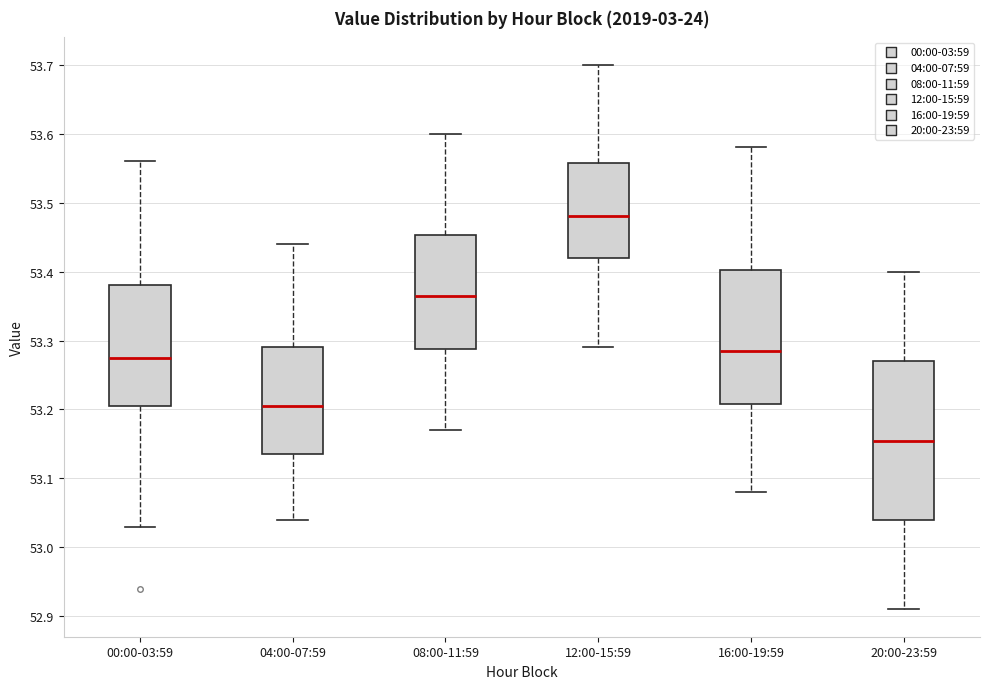

Reading left to right, read every box against the y-axis: the position of its median line, the range the box covers, and the ends of its whiskers. The values are not printed on the chart, so give them approximately, as read against the axis.

00:00-03:59: median 53.28, box 53.21 to 53.38, whiskers 53.03 to 53.56
04:00-07:59: median 53.21, box 53.14 to 53.29, whiskers 53.04 to 53.44
08:00-11:59: median 53.37, box 53.29 to 53.45, whiskers 53.17 to 53.60
12:00-15:59: median 53.48, box 53.42 to 53.56, whiskers 53.29 to 53.70
16:00-19:59: median 53.29, box 53.21 to 53.40, whiskers 53.08 to 53.58
20:00-23:59: median 53.16, box 53.04 to 53.27, whiskers 52.91 to 53.40